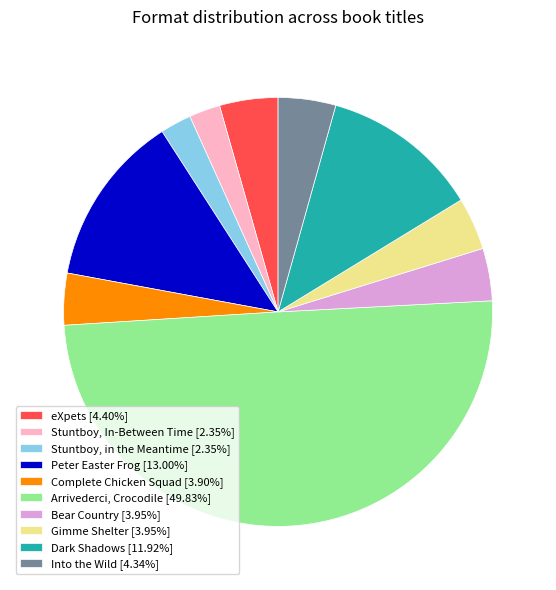

Does Stuntboy, in the Meantime [2.35%] account for over 50% of the chart?

No